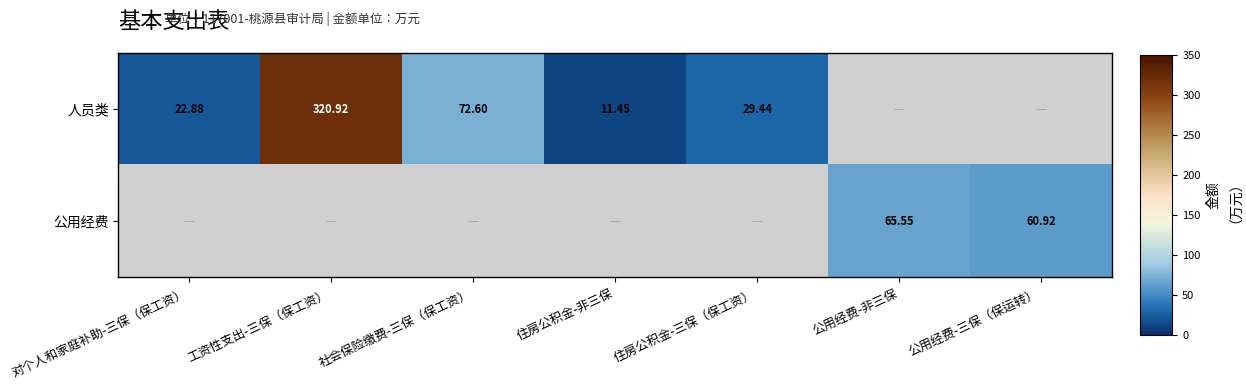

Is the value of 公用经费 at 住房公积金-非三保 greater than the value of 人员类 at 公用经费-非三保?

No